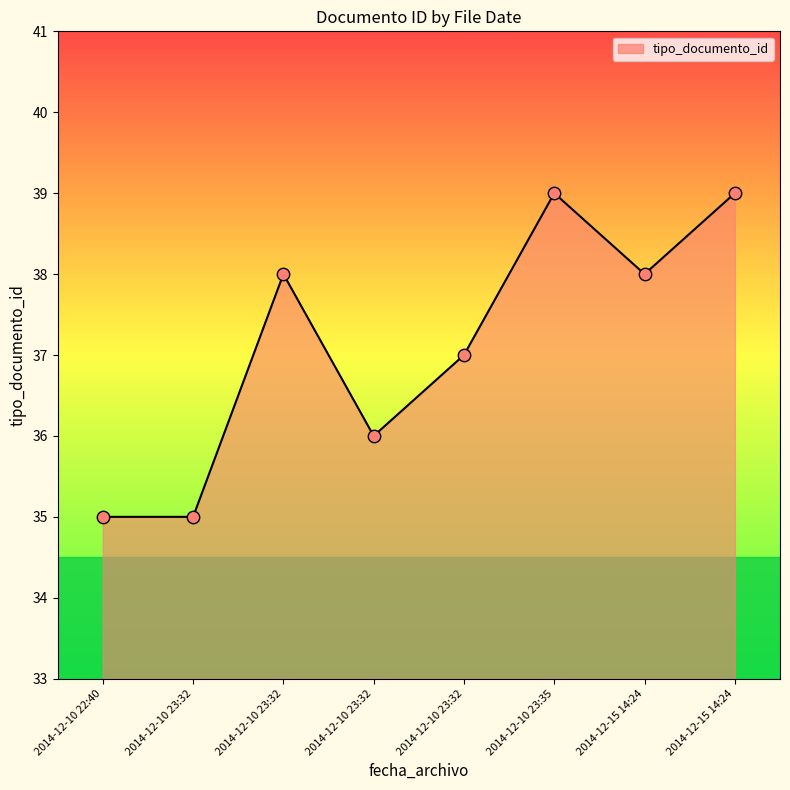

Between 2014-12-10 23:35 and 2014-12-15 14:24, which is larger?

2014-12-10 23:35